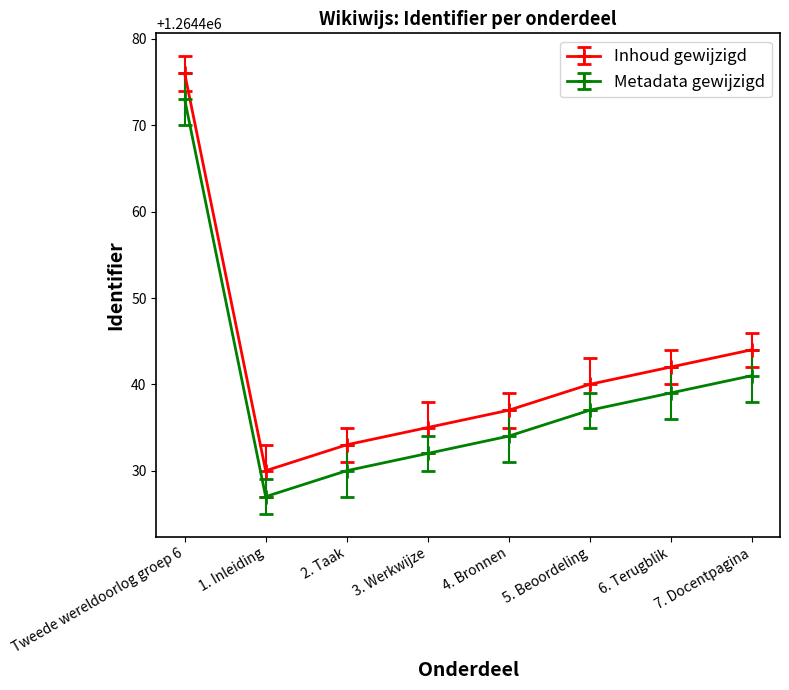

What is the approximate value of Metadata gewijzigd at 5. Beoordeling, to the nearest 5?

1264435